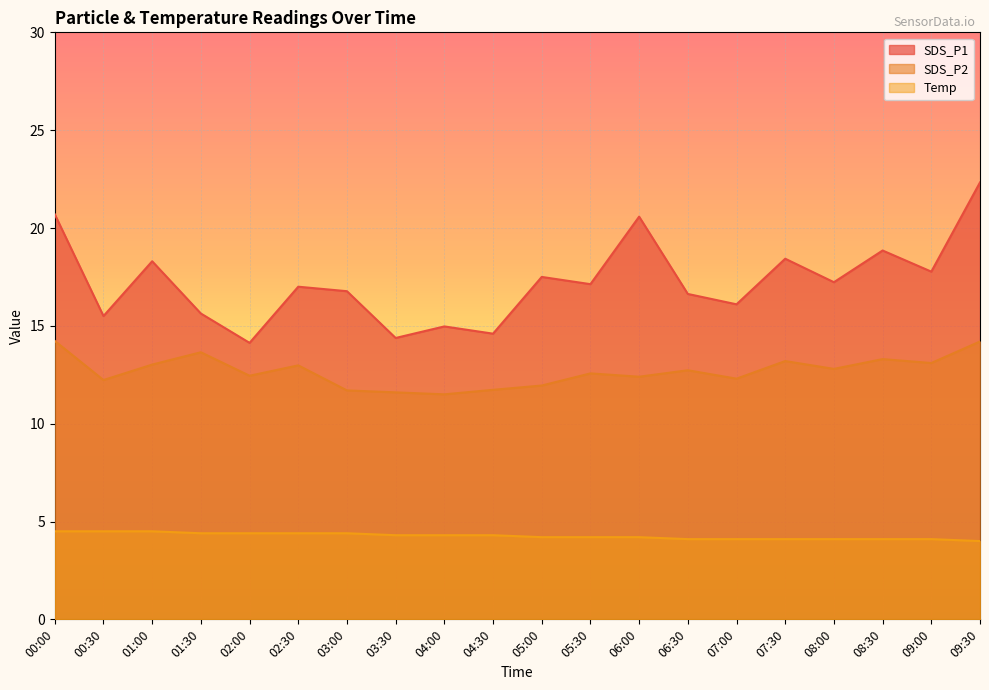

True or false: SDS_P2 has more than 2 interior local peaks.

True